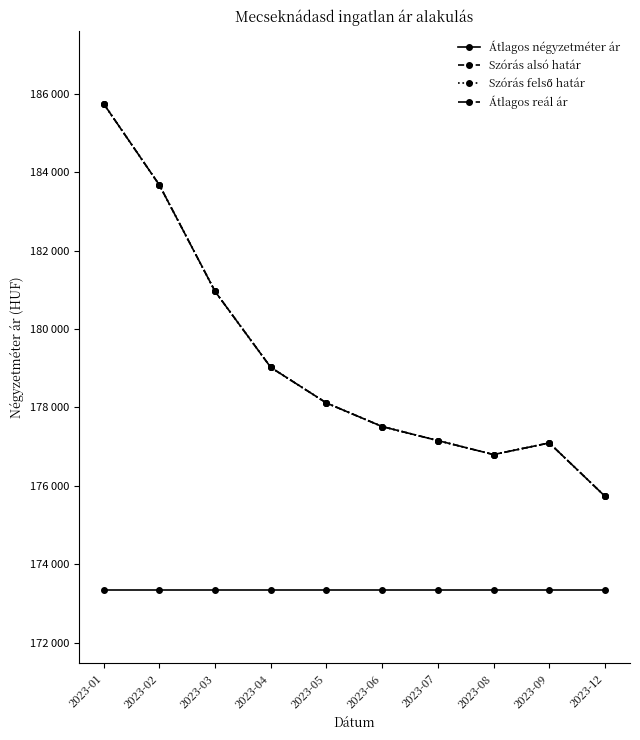

The value of Szórás felső határ at 2023-01 is 185749. True or false?

True